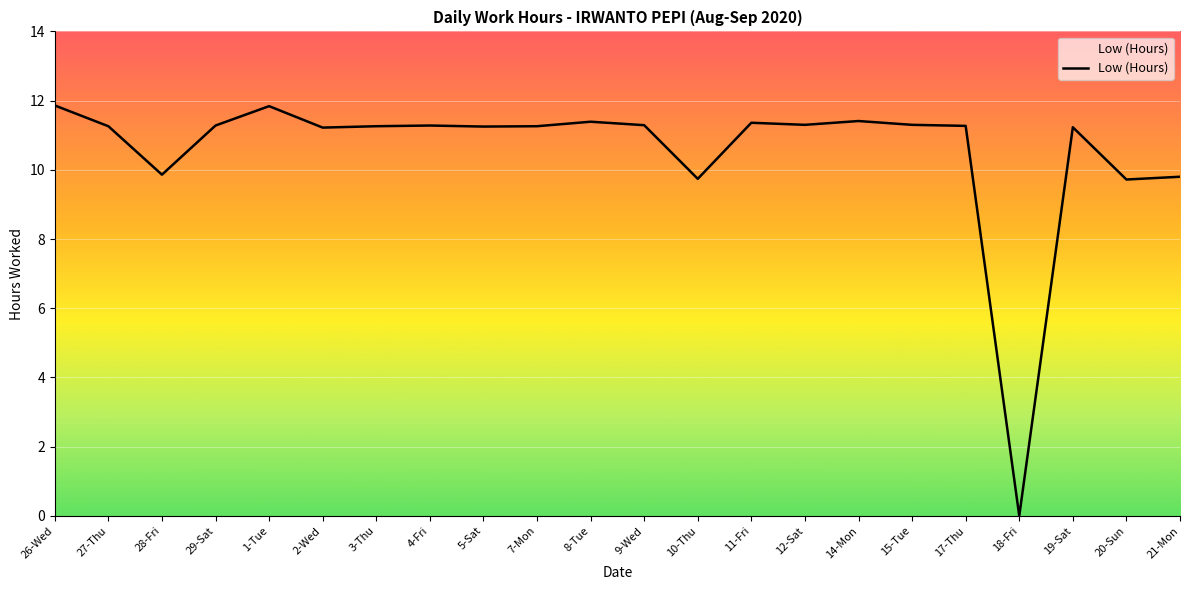

How many distinct data groups are displayed?

1